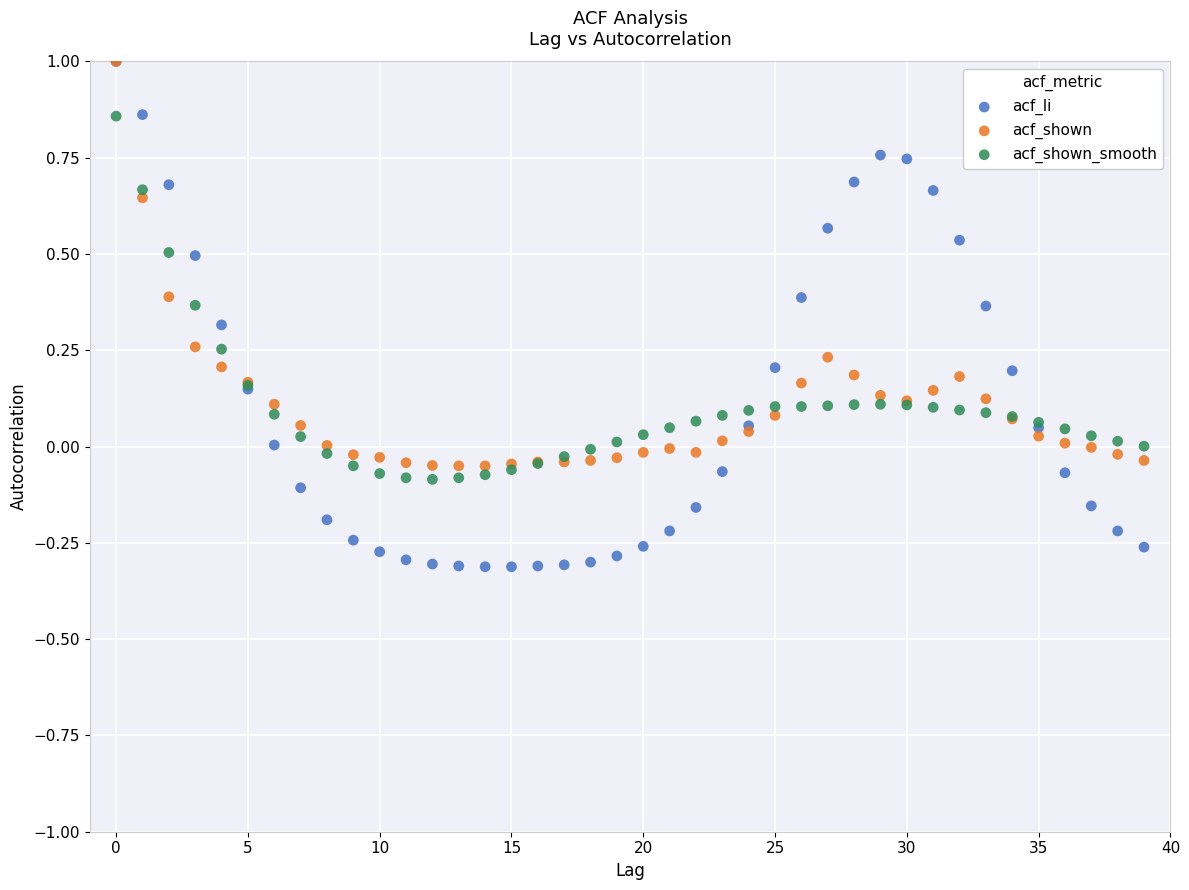

What are all the series names shown in the legend?

acf_li, acf_shown, acf_shown_smooth